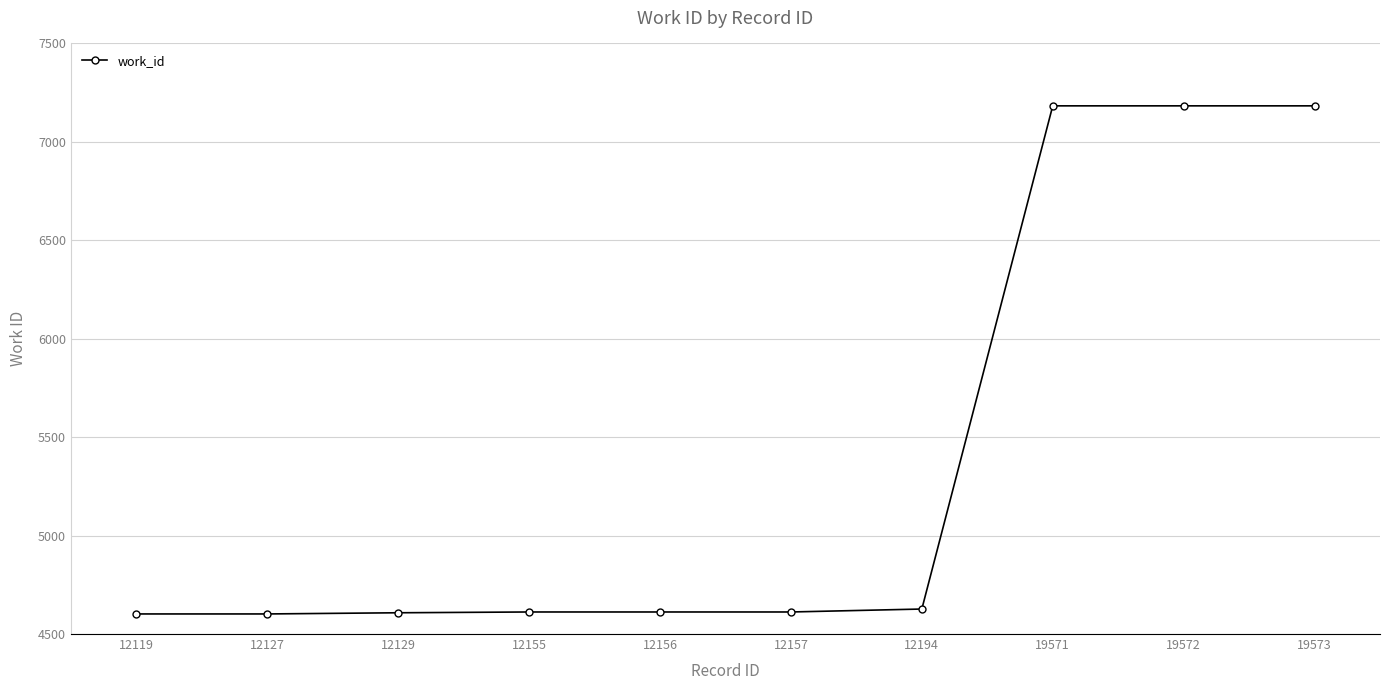

How many lines are shown in the chart?

1